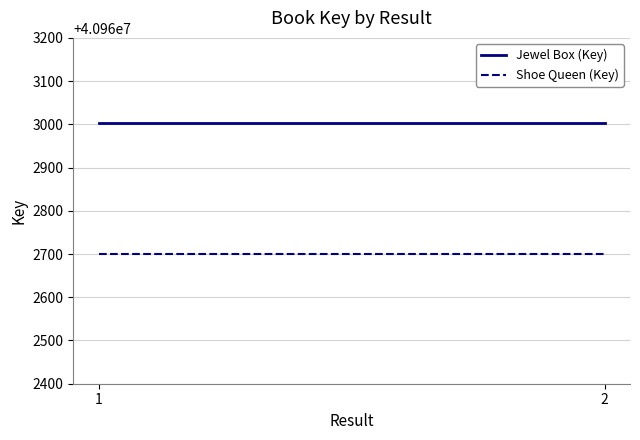

What is the value of the Jewel Box (Key) point at the 2nd from the left?

40963004